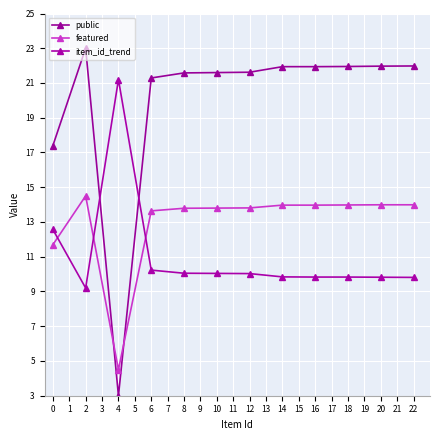

What is the total value across all series at 8?

45.4